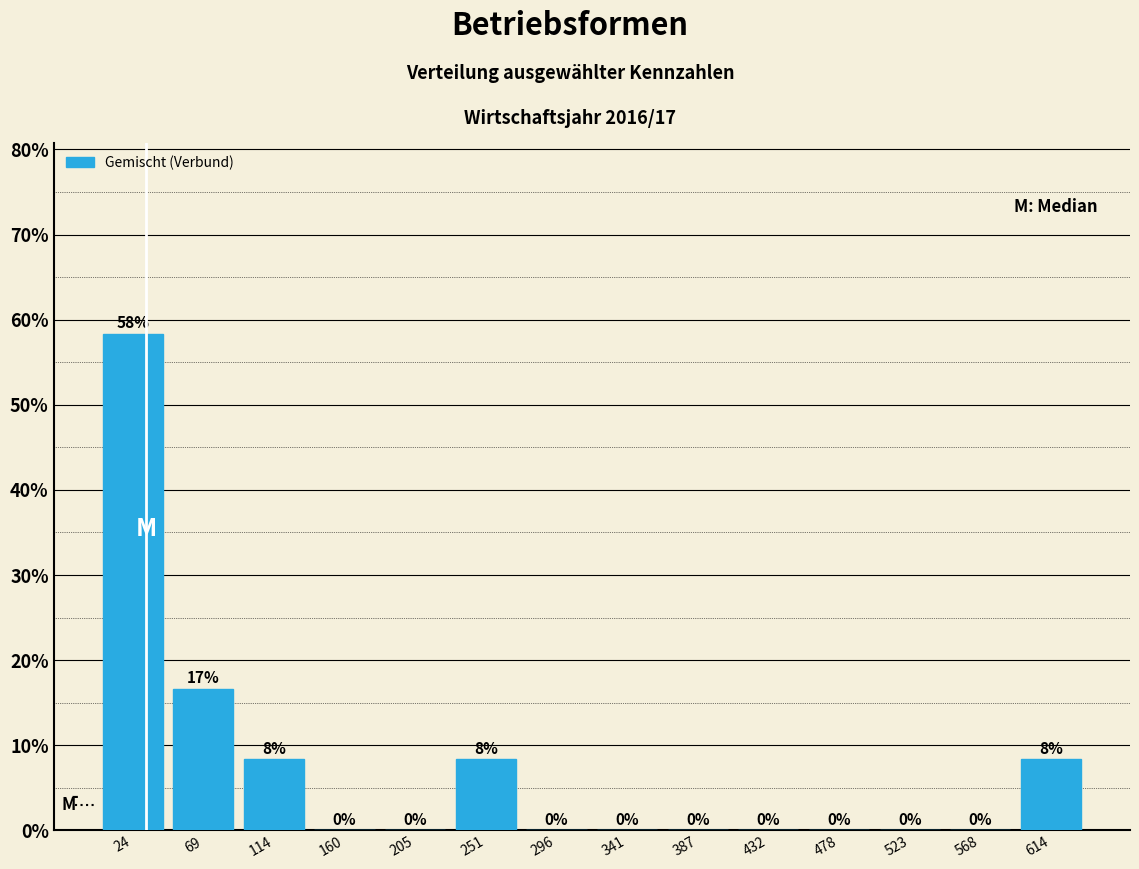

Which range on the x-axis has the tallest bar?

0 to 45